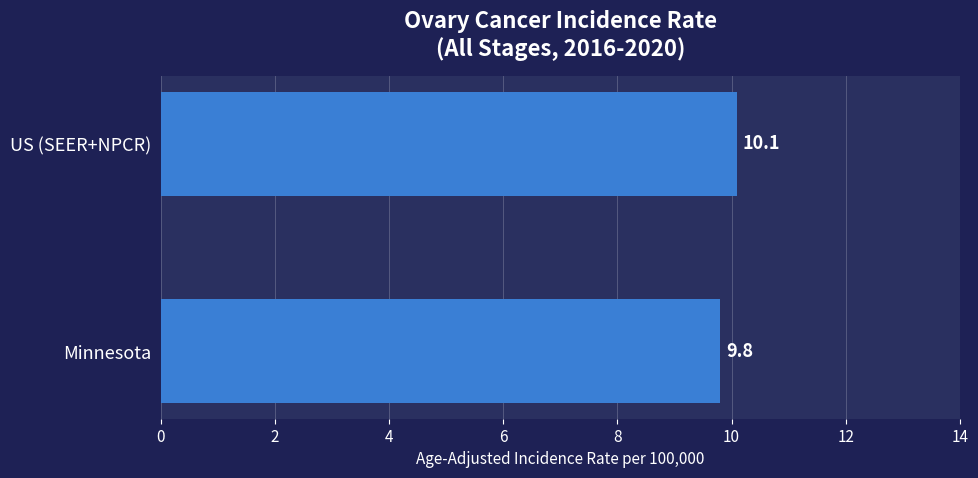

What is the difference between the maximum and minimum values?

0.3